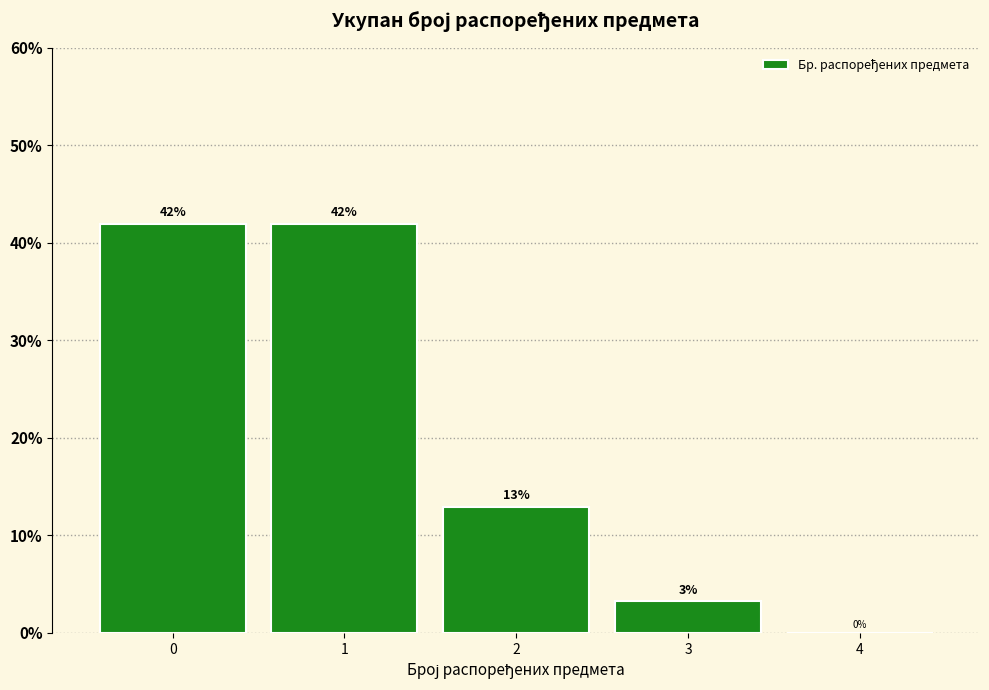

Approximately how many times larger is the value at 2 compared to 1?

0.3